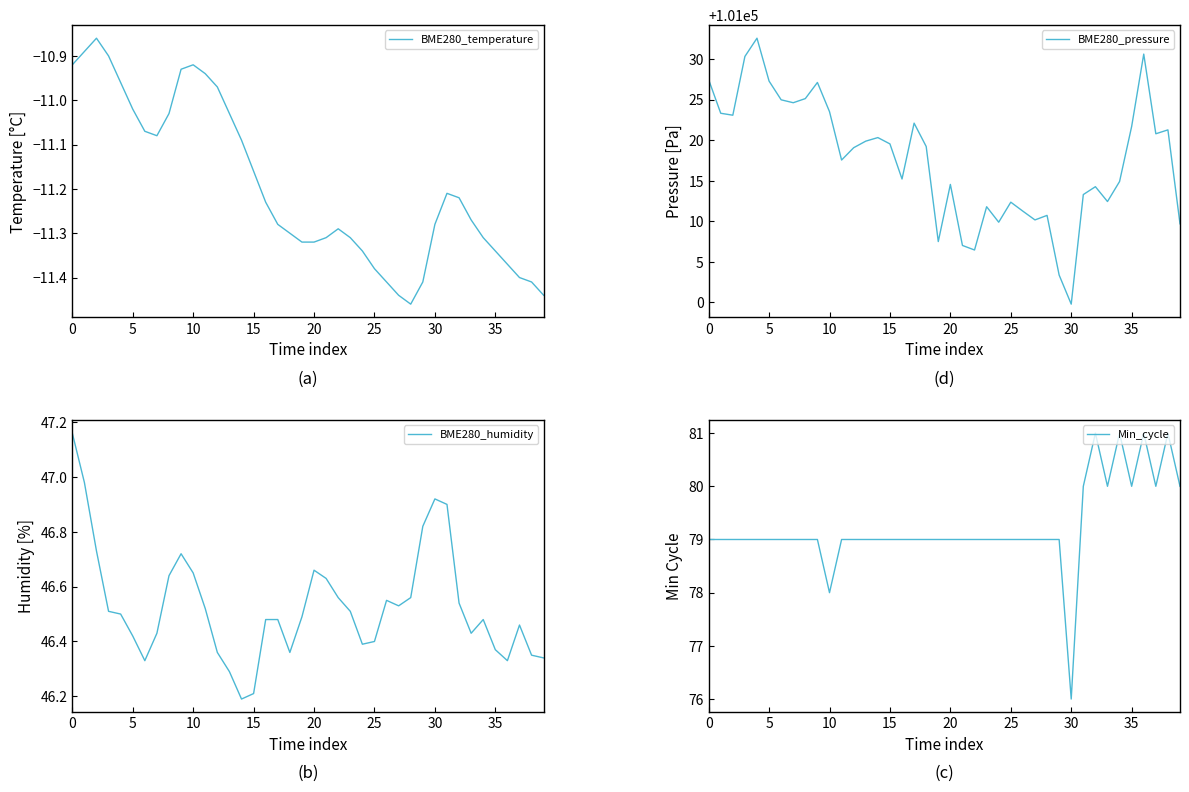

What is the maximum value for BME280_humidity?

47.2